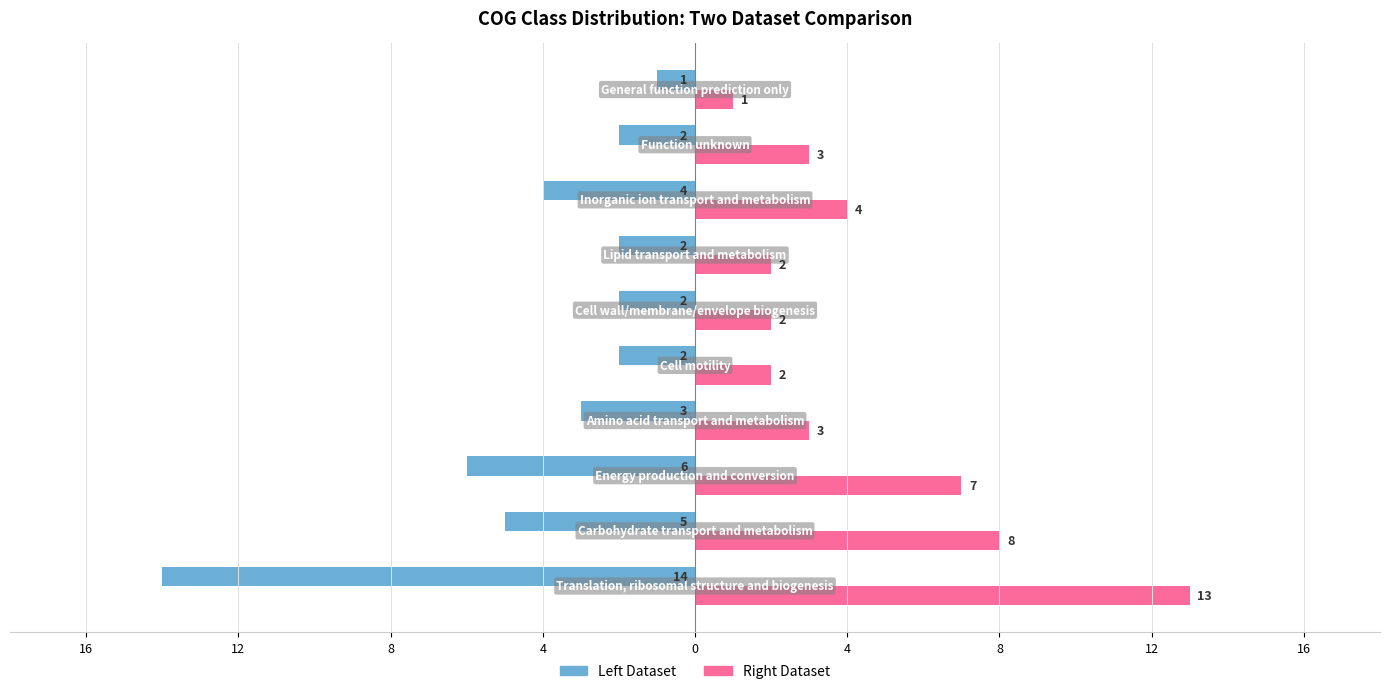

What are all the series names shown in the legend?

Left Dataset, Right Dataset